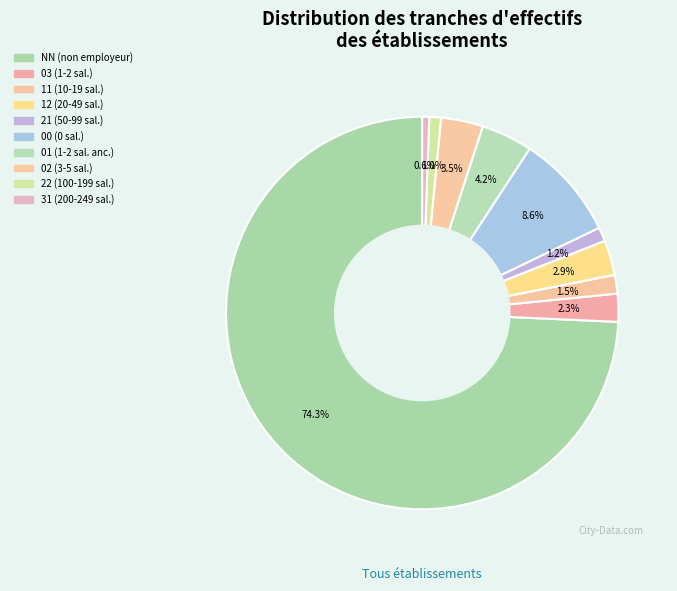

How many slices are in this pie chart?

10